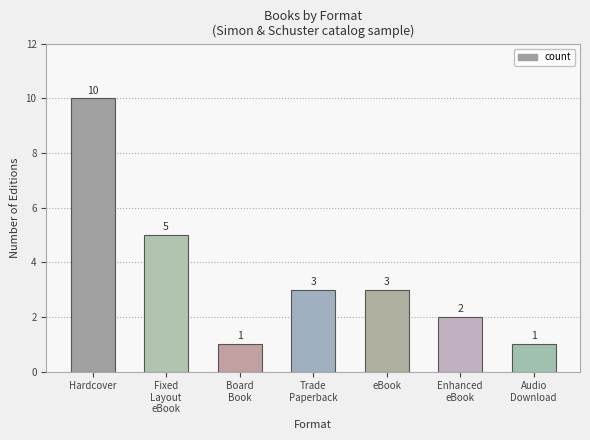

The value at eBook is 2. True or false?

False